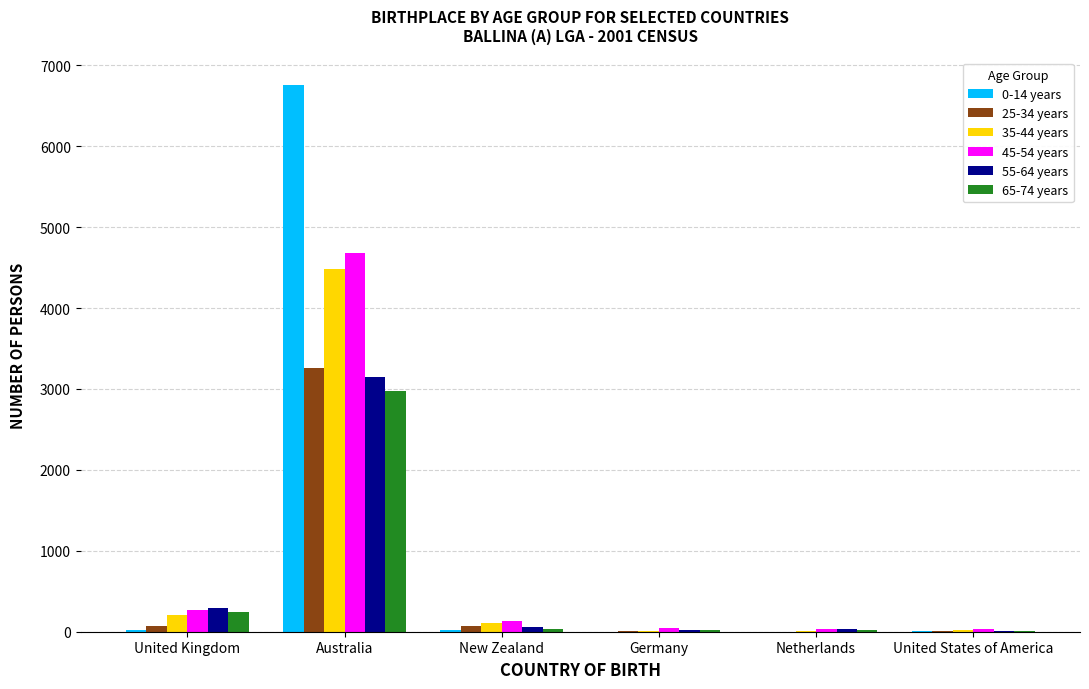

True or false: 65-74 years has a value of 27 at Netherlands.

True